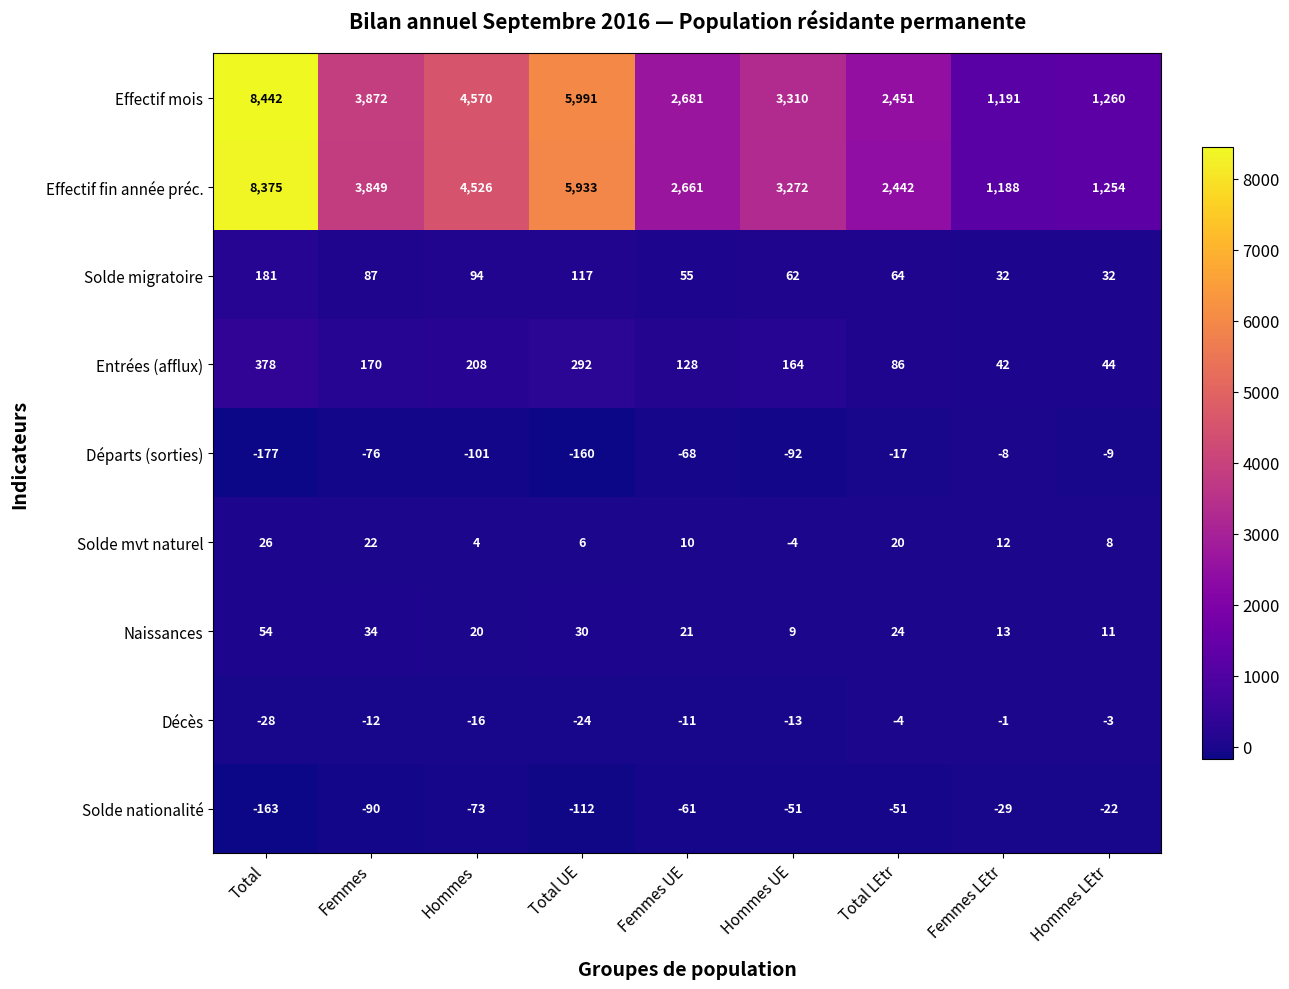

What is the spread (max minus min) of values at Hommes LEtr?

1282